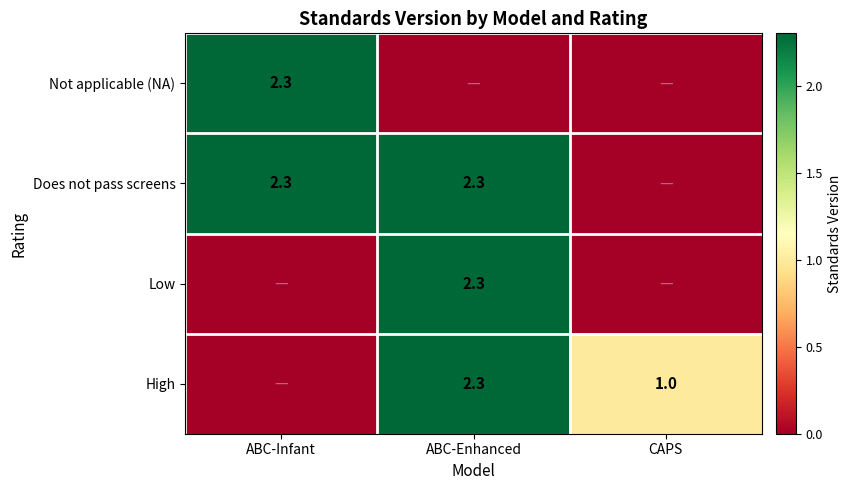

At which category is the sum across all series the highest?

ABC-Enhanced